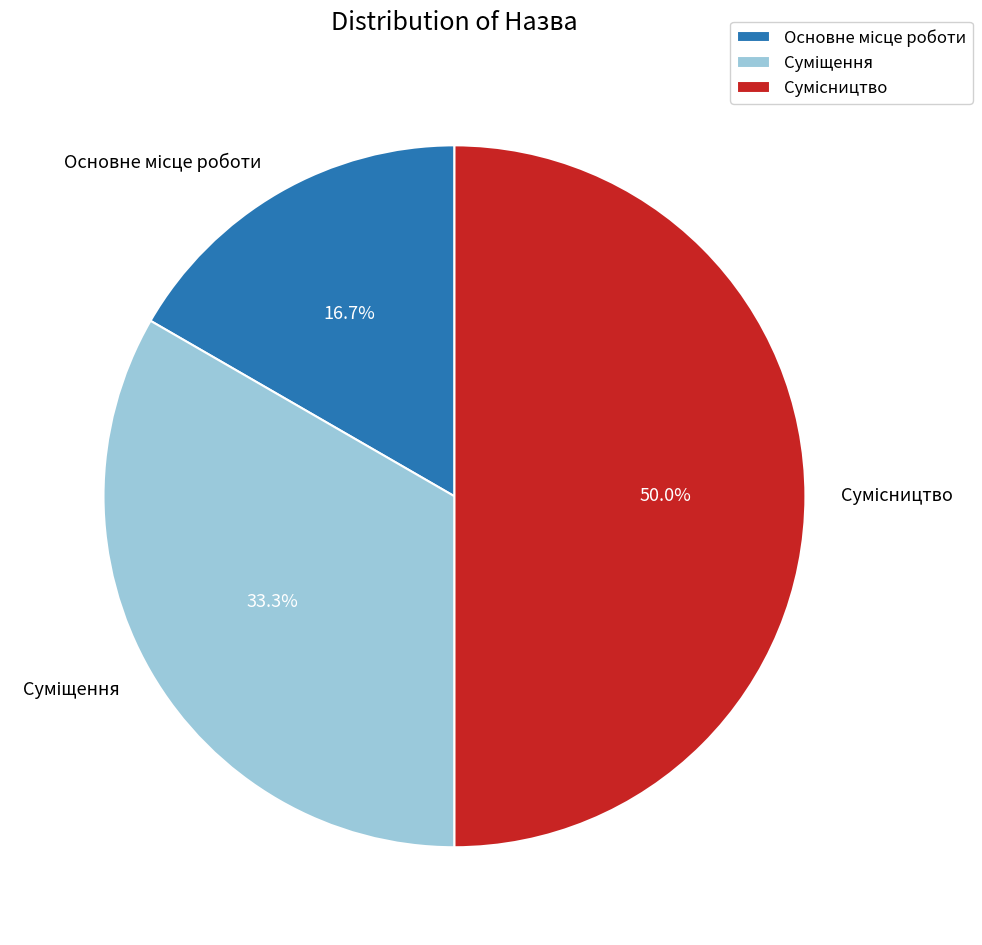

How many slices are in this pie chart?

3